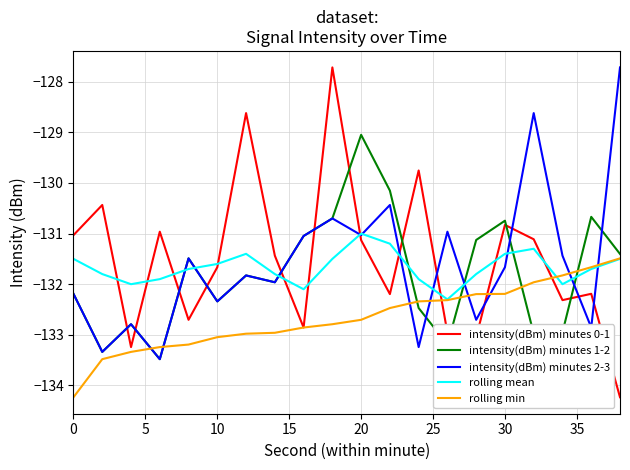

Count the number of data series in this chart.

5